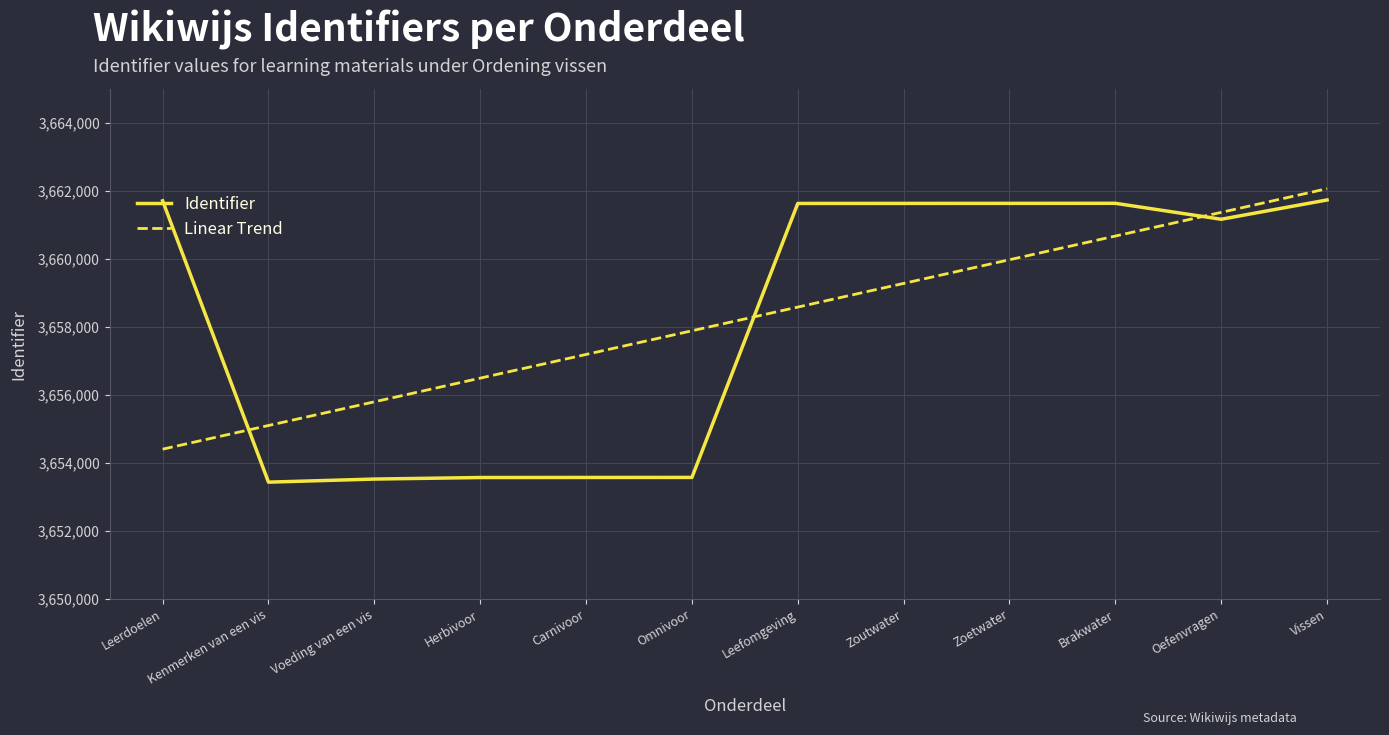

What is the approximate value at Leefomgeving, to the nearest 10?

3661630